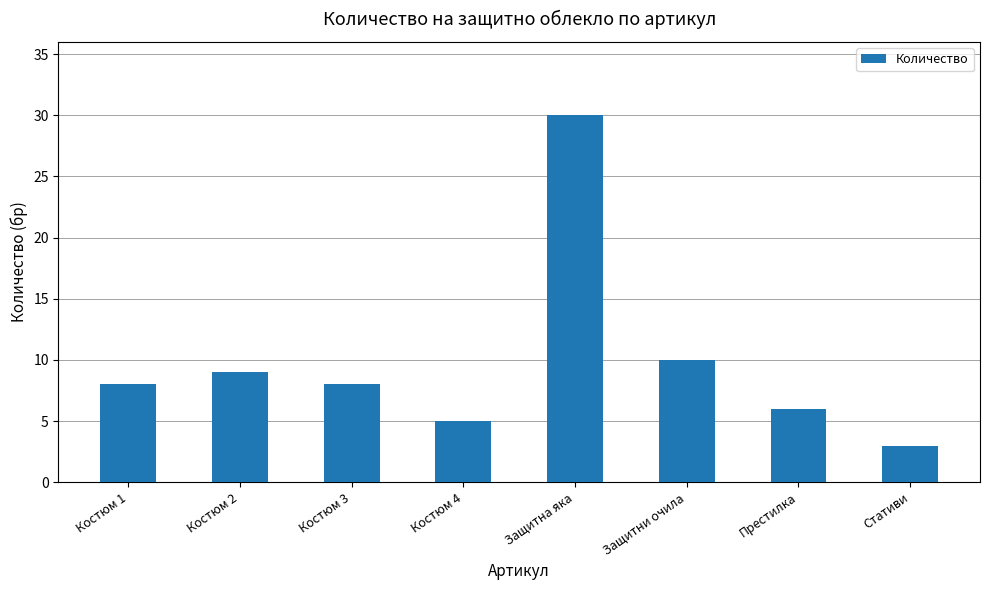

The value at Престилка is 4. True or false?

False